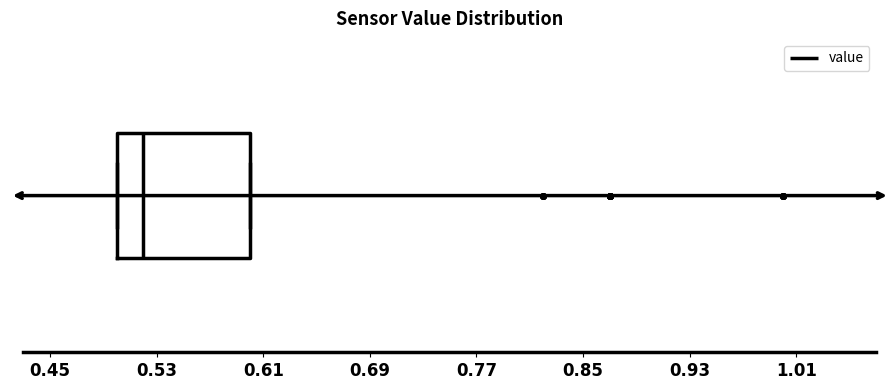

Transcribe this box plot: give where the median line is, the range the box spans, and where the two whiskers end, as read against the x-axis. The values are not printed on the chart, so give them approximately, as read against the axis.

median 0.52, box 0.50 to 0.60, whiskers 0.50 to 0.60